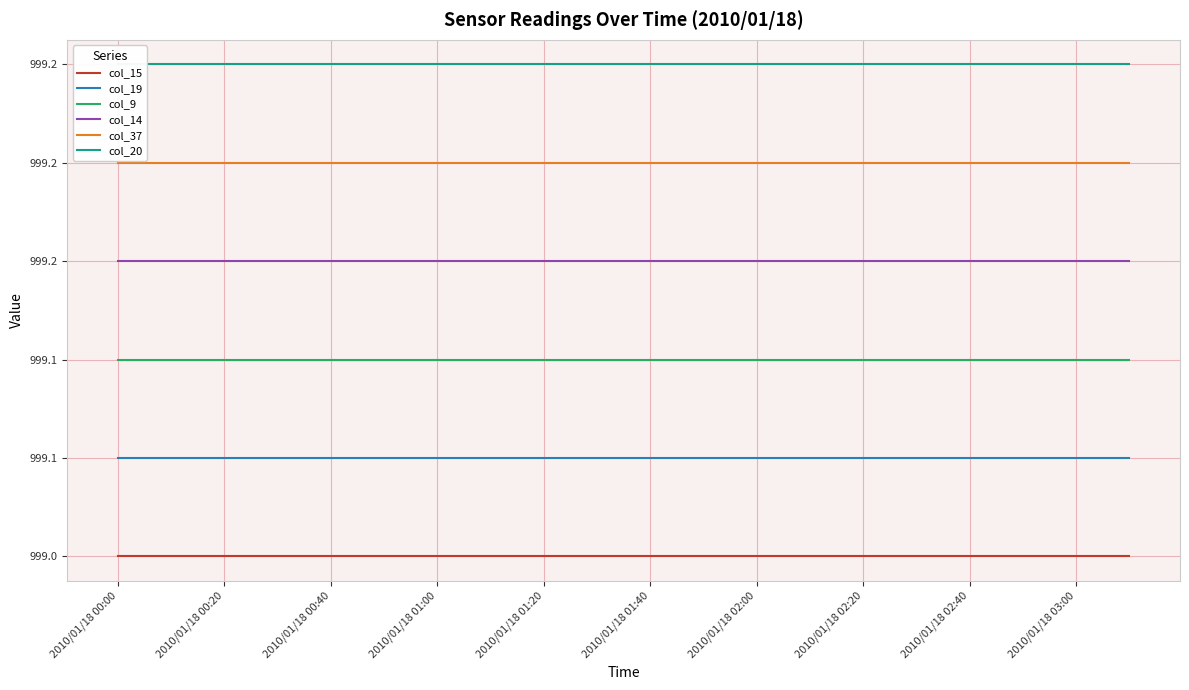

Reading left to right, list all the values displayed in this chart.

col_15: 999.0	999.0	999.0	999.0	999.0	999.0	999.0	999.0	999.0	999.0	999.0	999.0	999.0	999.0	999.0	999.0	999.0	999.0	999.0	999.0
col_19: 999.0	999.0	999.0	999.0	999.0	999.0	999.0	999.0	999.0	999.0	999.0	999.0	999.0	999.0	999.0	999.0	999.0	999.0	999.0	999.0
col_9: 999.1	999.1	999.1	999.1	999.1	999.1	999.1	999.1	999.1	999.1	999.1	999.1	999.1	999.1	999.1	999.1	999.1	999.1	999.1	999.1
col_14: 999.1	999.1	999.1	999.1	999.1	999.1	999.1	999.1	999.1	999.1	999.1	999.1	999.1	999.1	999.1	999.1	999.1	999.1	999.1	999.1
col_37: 999.2	999.2	999.2	999.2	999.2	999.2	999.2	999.2	999.2	999.2	999.2	999.2	999.2	999.2	999.2	999.2	999.2	999.2	999.2	999.2
col_20: 999.2	999.2	999.2	999.2	999.2	999.2	999.2	999.2	999.2	999.2	999.2	999.2	999.2	999.2	999.2	999.2	999.2	999.2	999.2	999.2